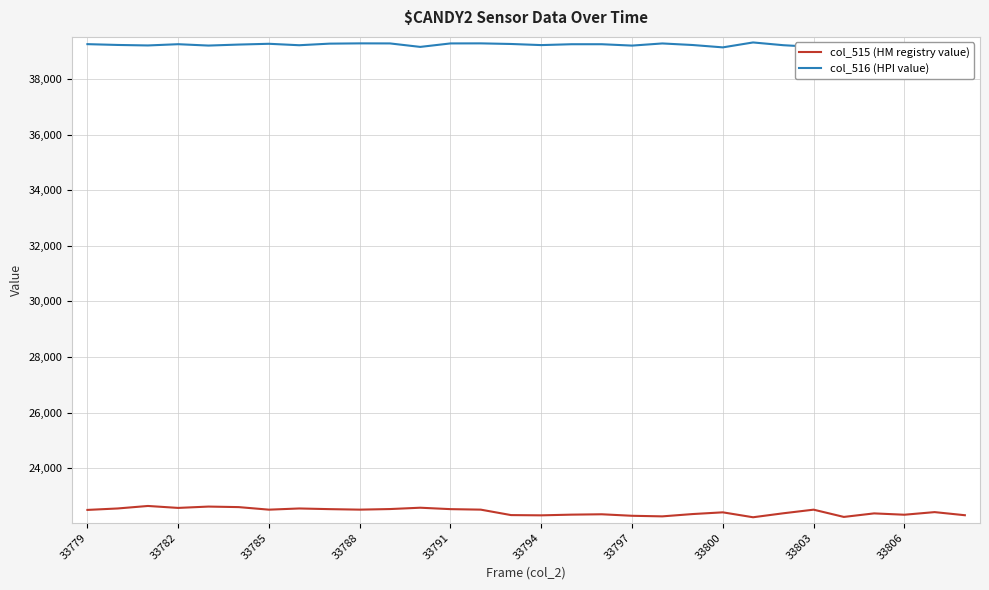

What is the difference between the maximum and minimum values in the col_515 (HM registry value) series?

406